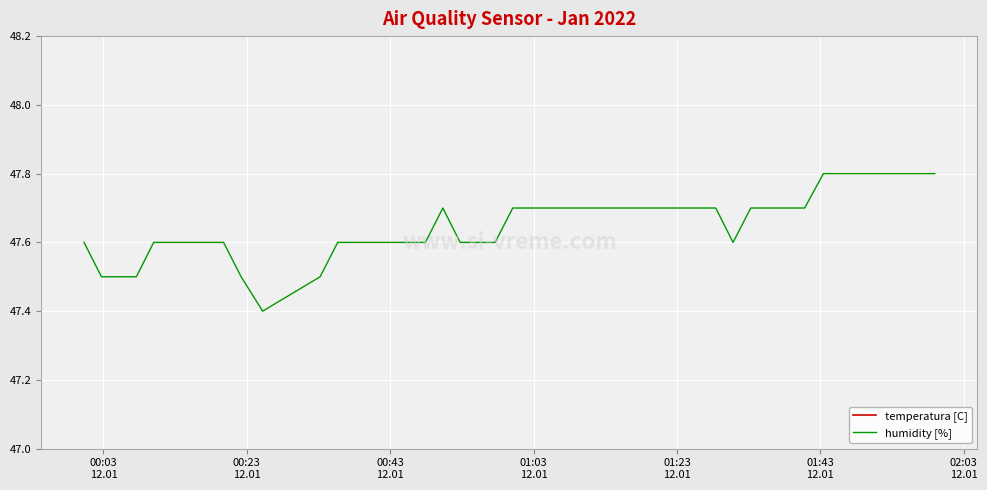

What are all the series names shown in the legend?

temperatura [C], humidity [%]